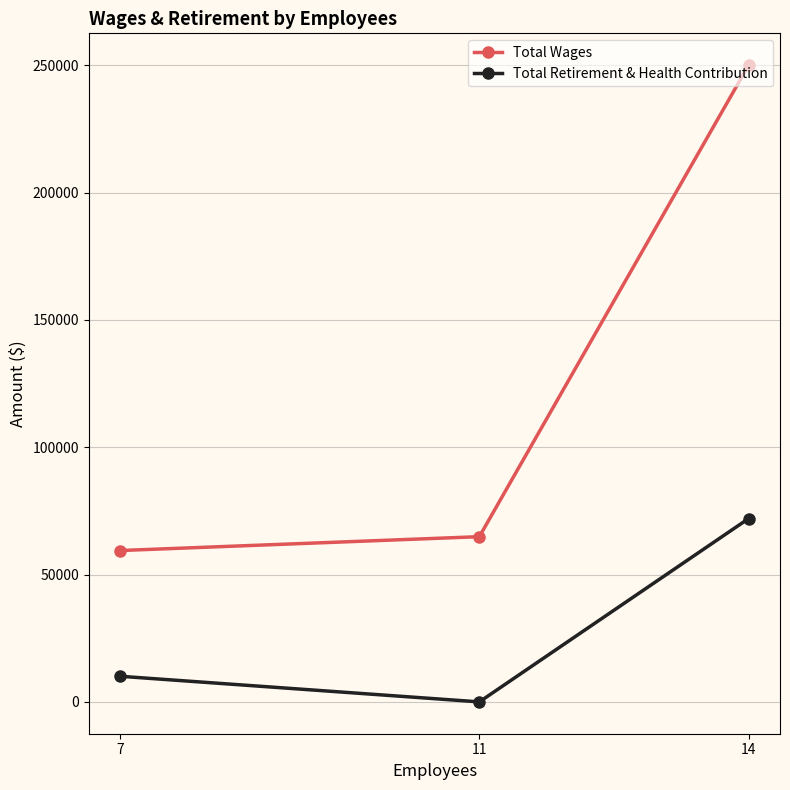

What is the value of the Total Wages point at the 2nd from the left?

64892